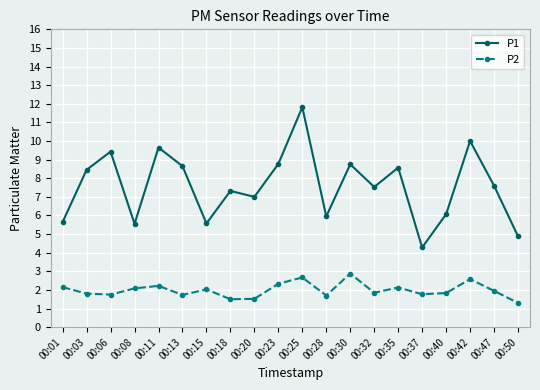

In P2, how many points are lower than both neighbors (excluding endpoints)?

6